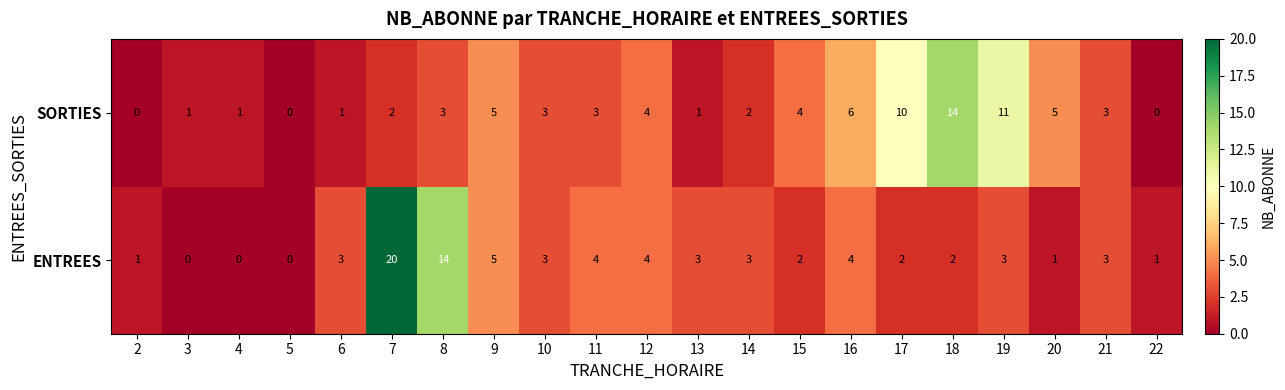

Rank the series by their average value, from highest to lowest.

SORTIES, ENTREES